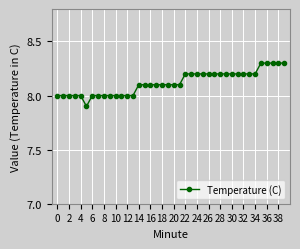

Reading left to right, what are all the values shown in this chart?

8.0	8.0	8.0	8.0	8.0	7.9	8.0	8.0	8.0	8.0	8.0	8.0	8.0	8.0	8.1	8.1	8.1	8.1	8.1	8.1	8.1	8.1	8.2	8.2	8.2	8.2	8.2	8.2	8.2	8.2	8.2	8.2	8.2	8.2	8.2	8.3	8.3	8.3	8.3	8.3